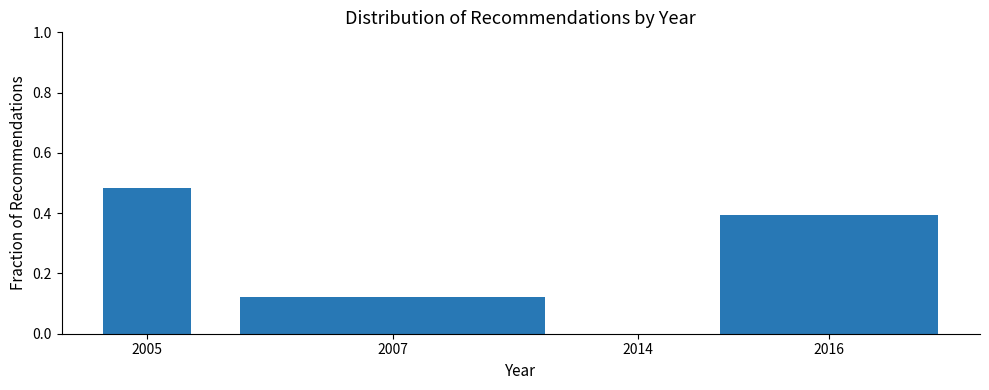

Which category has the highest value across all series?

2005